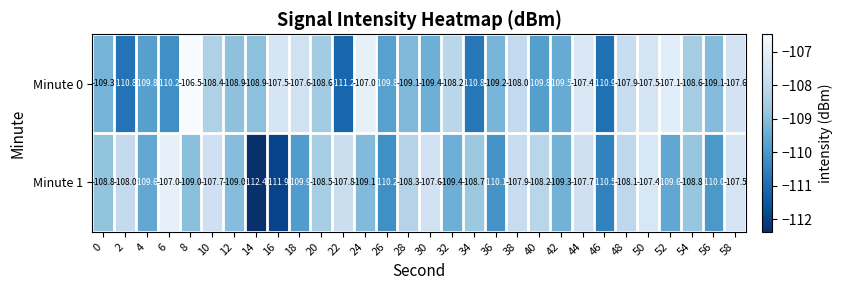

What value does the Minute 1 series have at 30?

-107.6